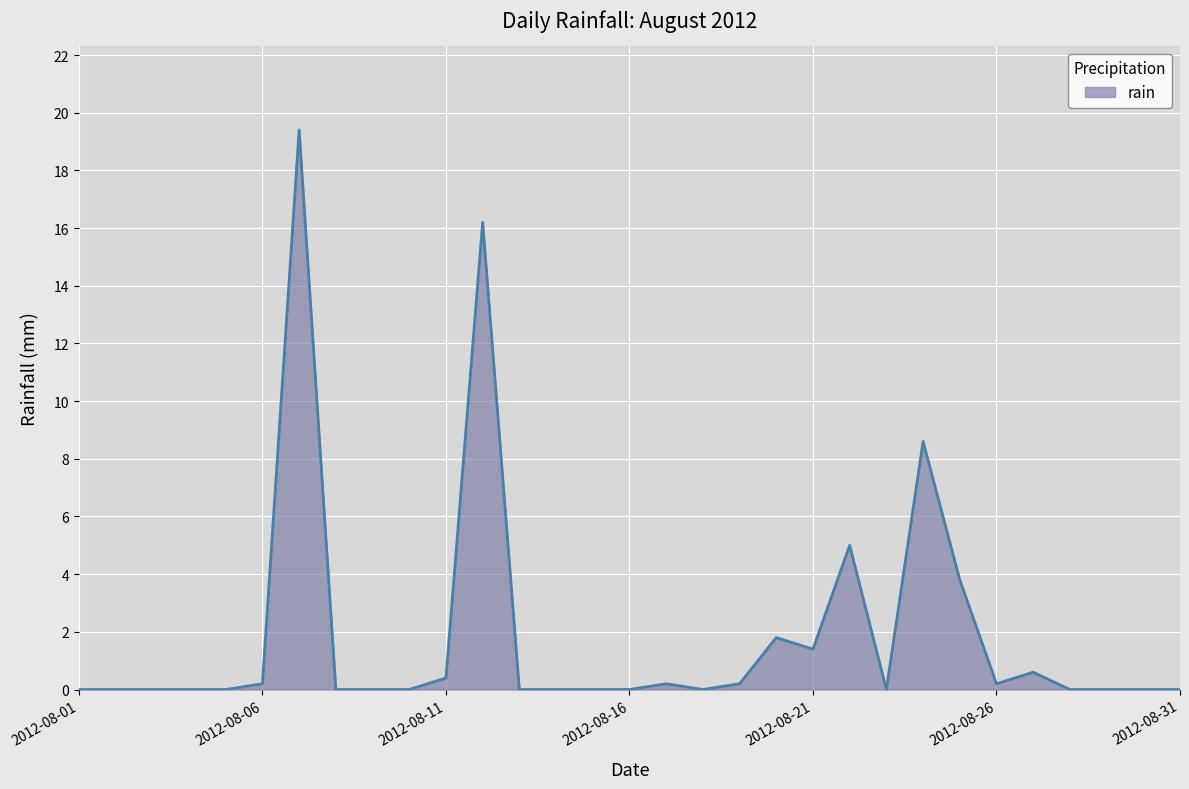

True or false: the data has more than 1 interior local peaks.

True